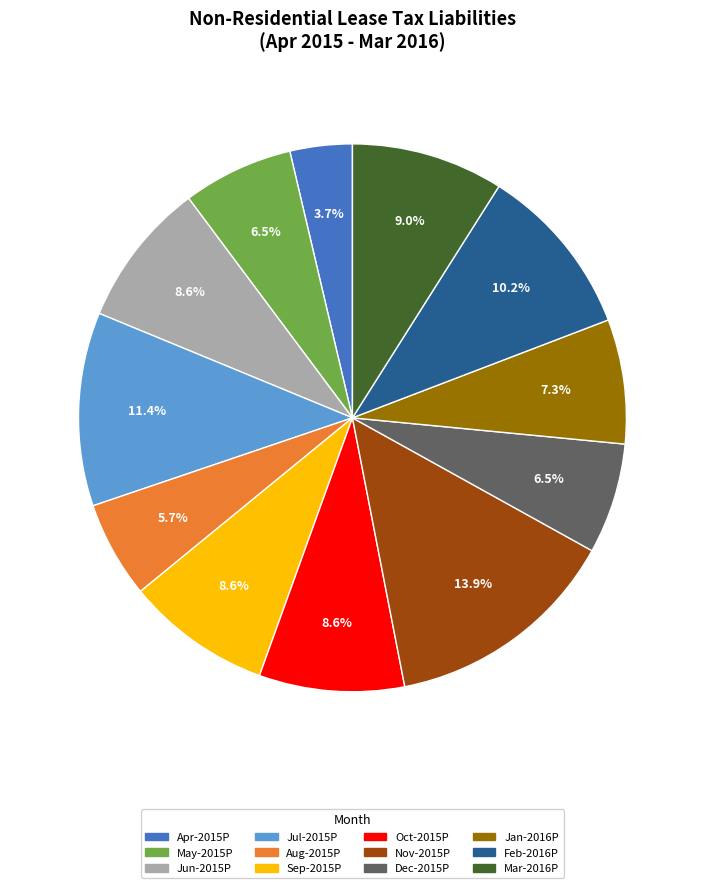

The May-2015P slice represents 12% of the pie. True or false?

False